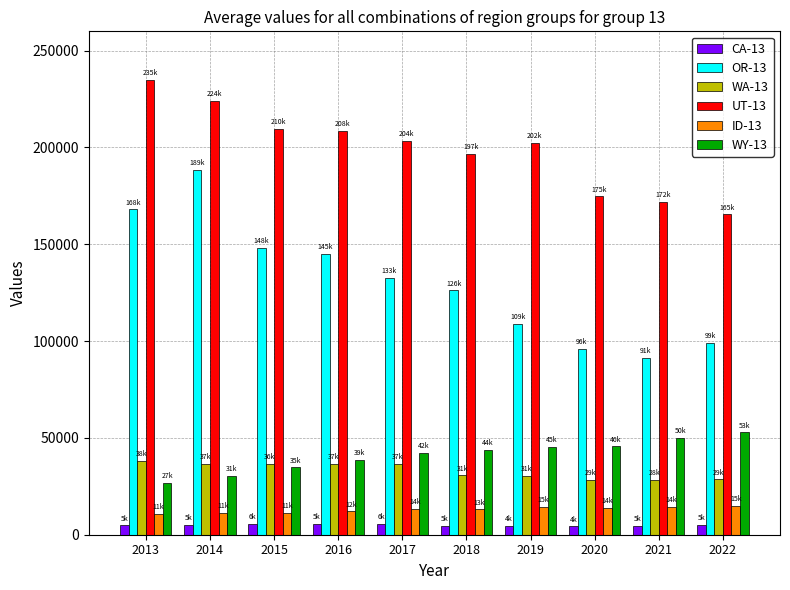

The value of WY-13 at 2016 is 18751. True or false?

False